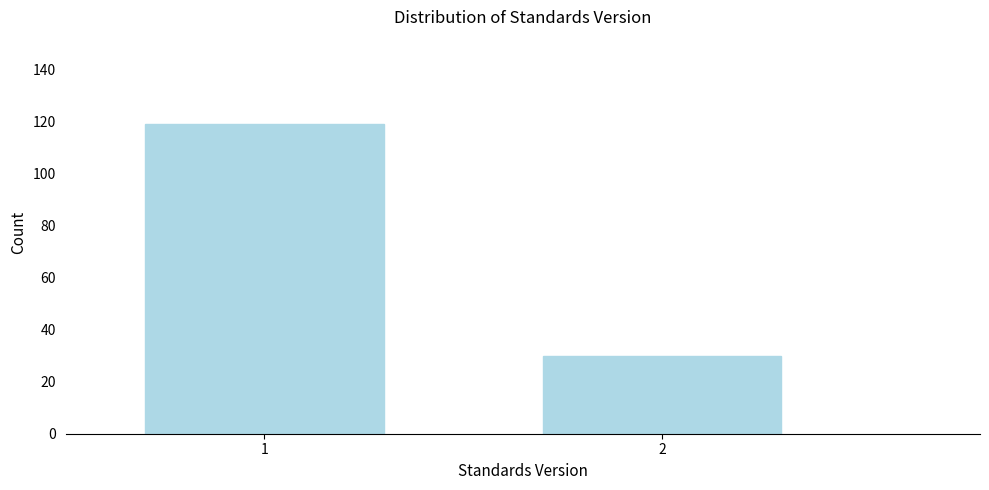

Reading left to right, transcribe all the data shown in this chart.

119	30